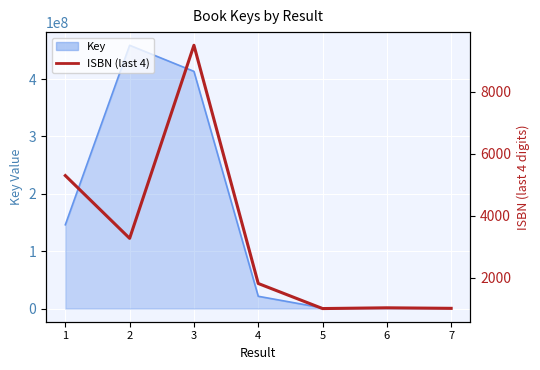

Which label corresponds to the smallest value in the chart?

5